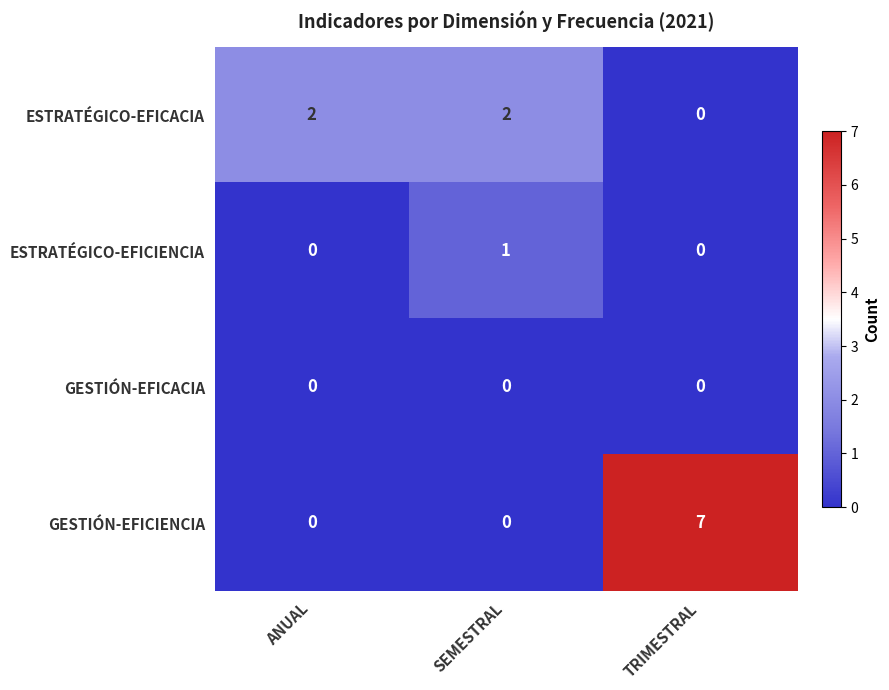

Reading left to right, list all the values displayed in this chart.

ESTRATÉGICO-EFICACIA: 2	2	0
ESTRATÉGICO-EFICIENCIA: 0	1	0
GESTIÓN-EFICACIA: 0	0	0
GESTIÓN-EFICIENCIA: 0	0	7